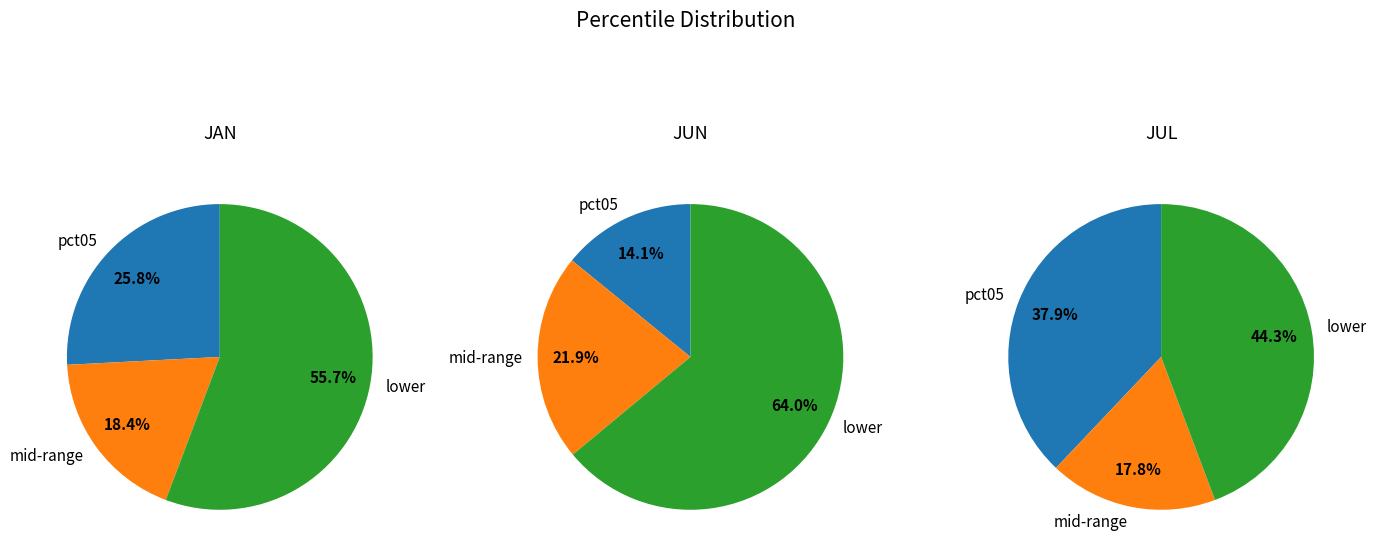

Is 9 the majority of the pie?

No